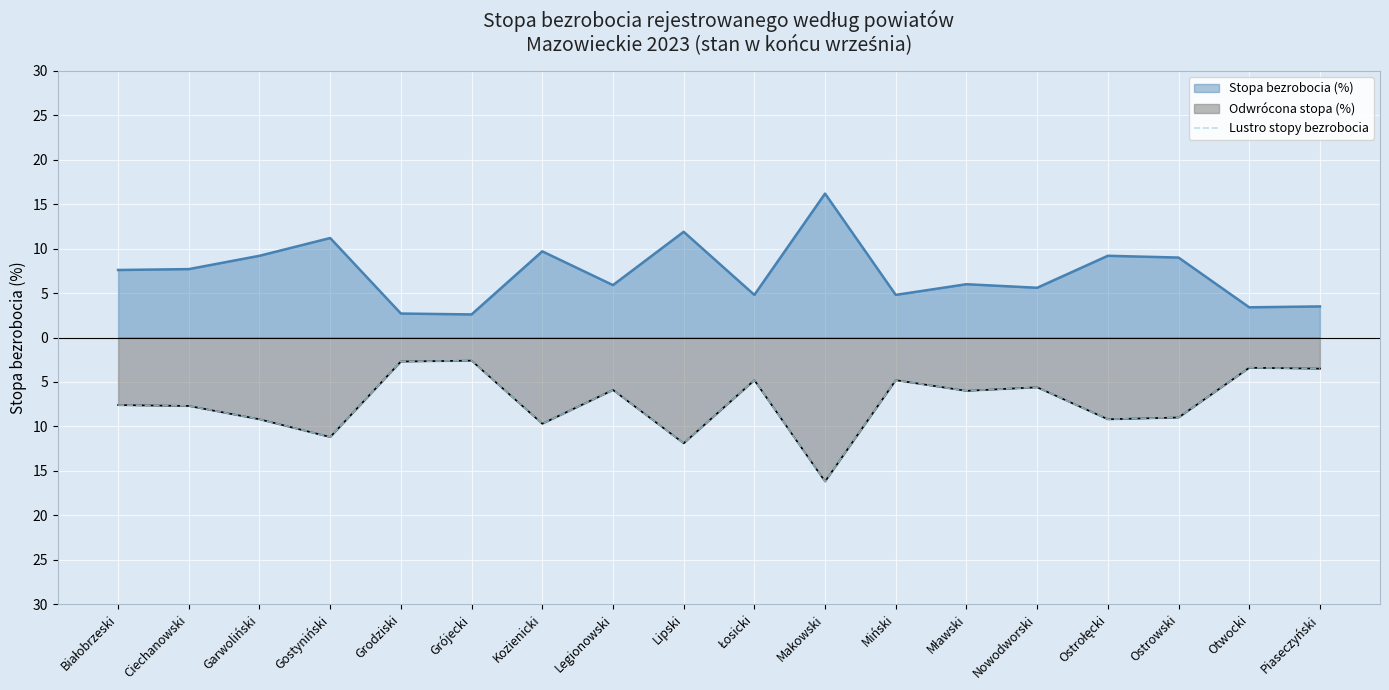

How many interior local peaks (higher than both neighbors) does the data have?

6